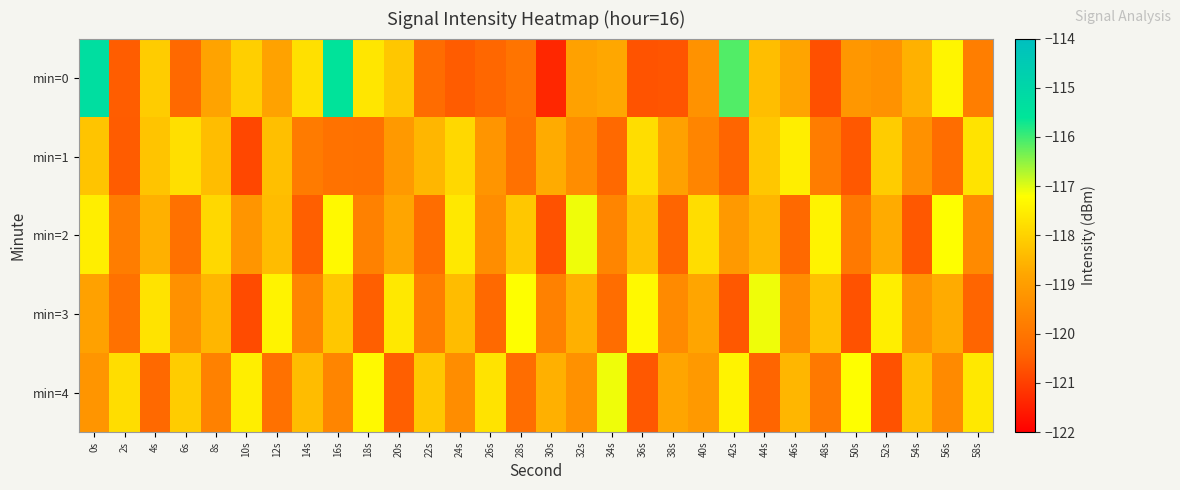

At which category does the chart reach its minimum across all series?

30s